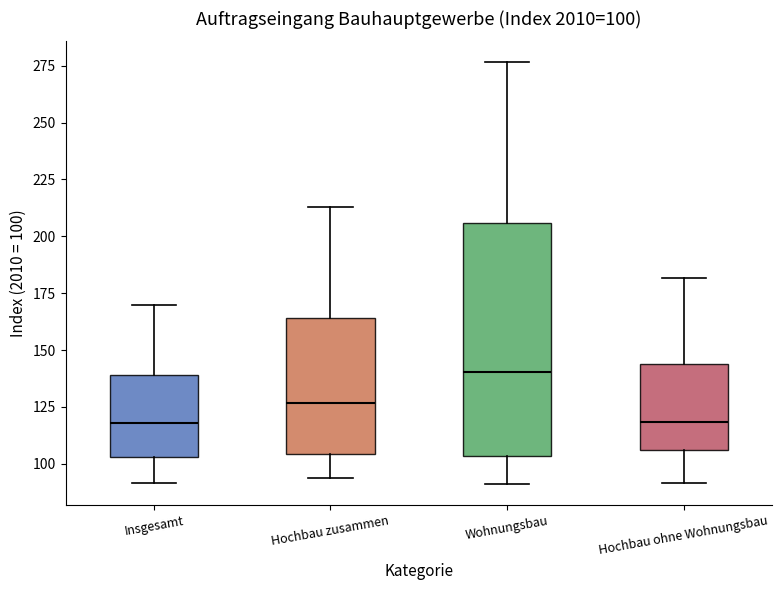

Which box is the tallest, from its lower edge to its upper edge?

Wohnungsbau